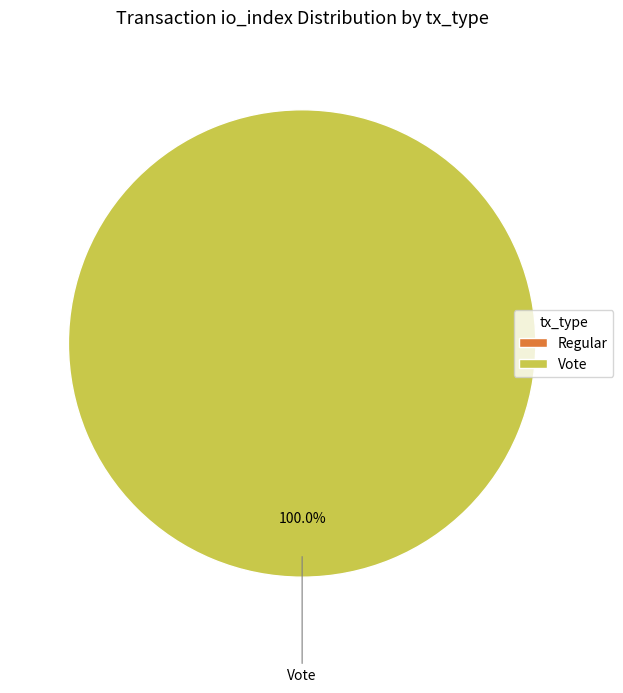

Which category has the biggest portion of the pie?

Vote (index 2)